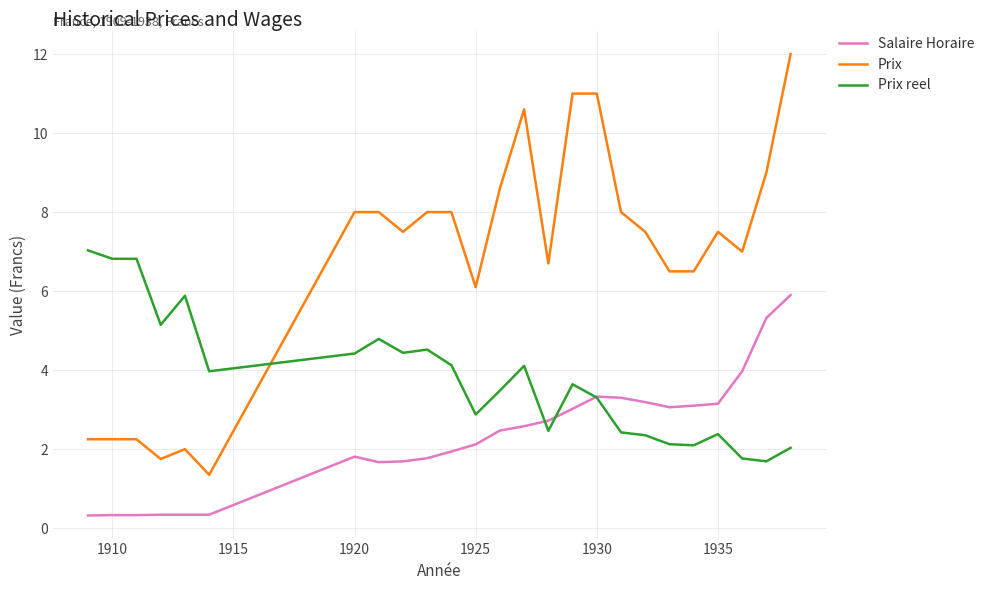

What is the maximum value for Salaire Horaire?

5.9